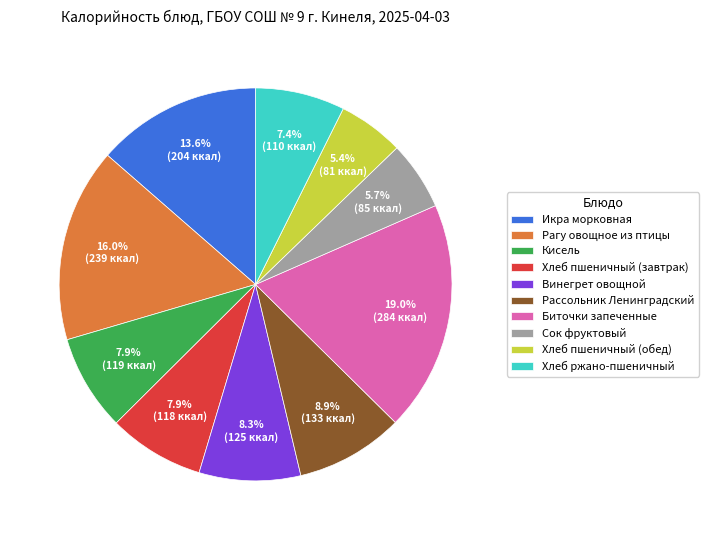

To the nearest percent, what percentage of the pie is Винегрет овощной?

8%